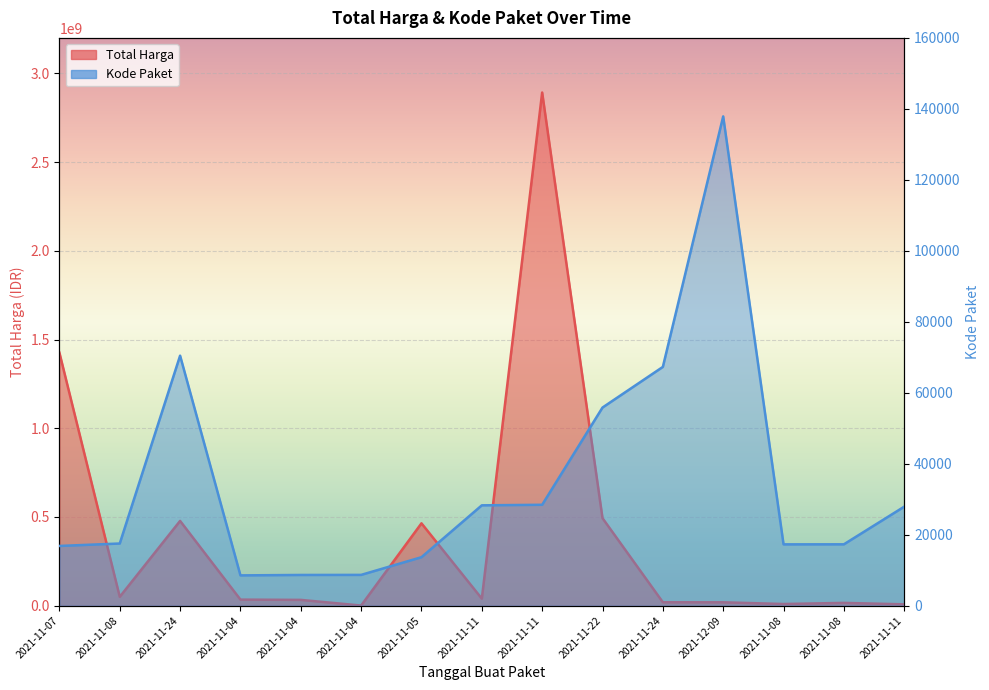

Which series has the largest total across all categories?

Total Harga